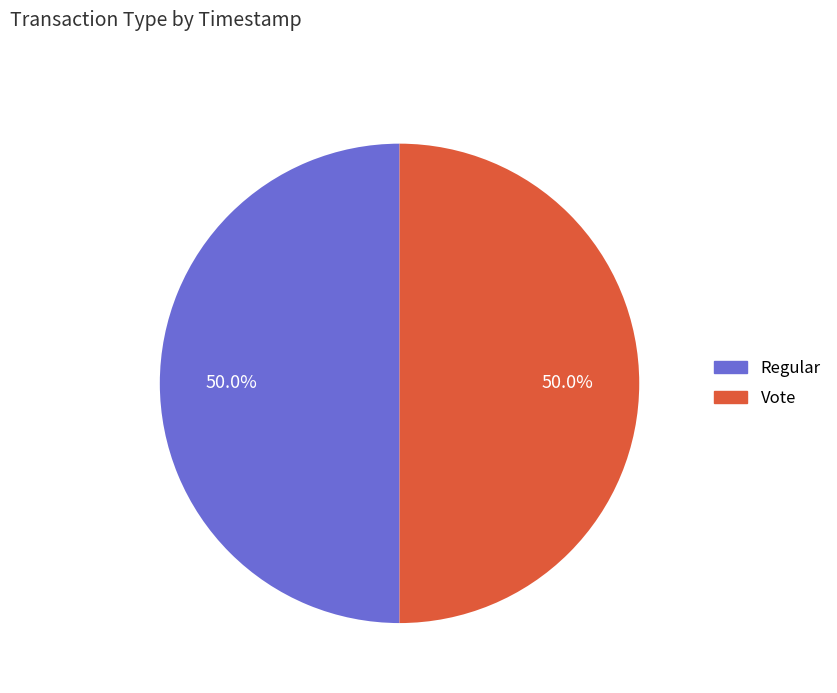

What is the total percentage of Vote and Regular?

100.0%